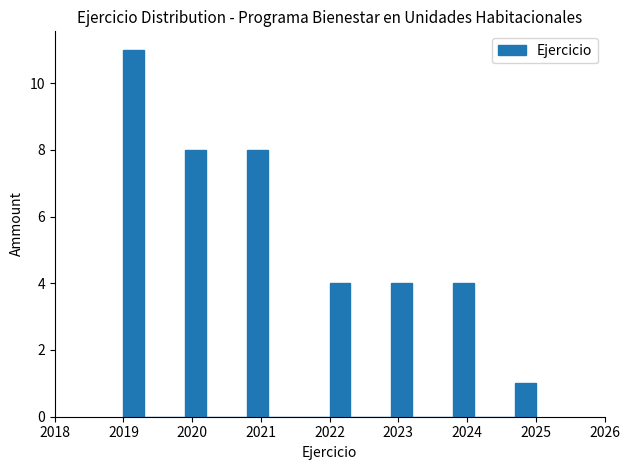

Read against the x-axis, roughly where is the centre of the tallest bar?

2019.2